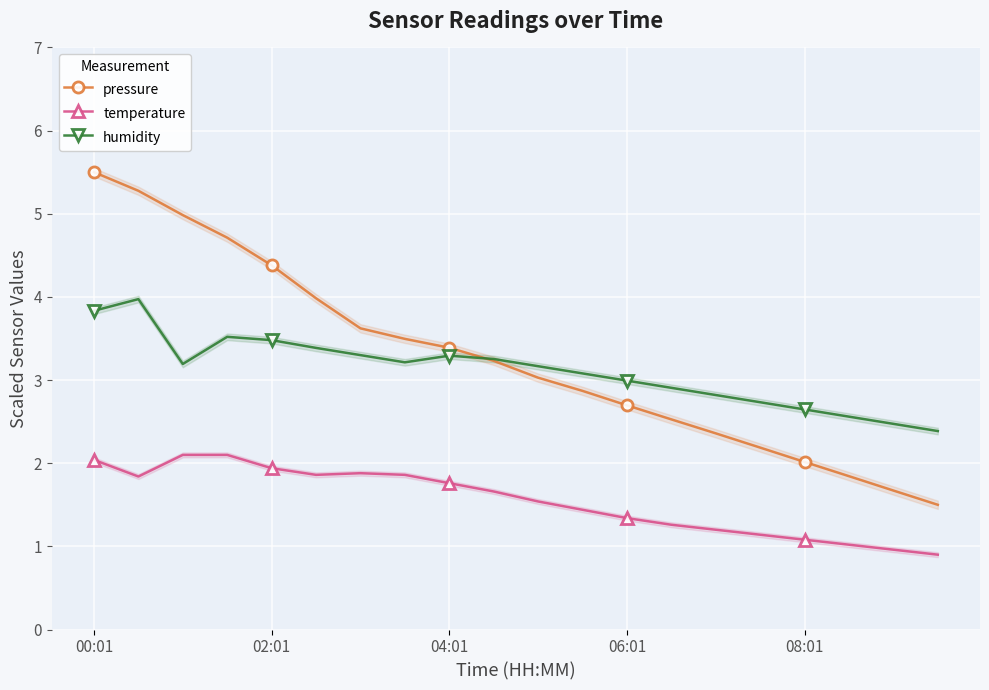

True or false: pressure has more than 1 points higher than both neighbors.

False